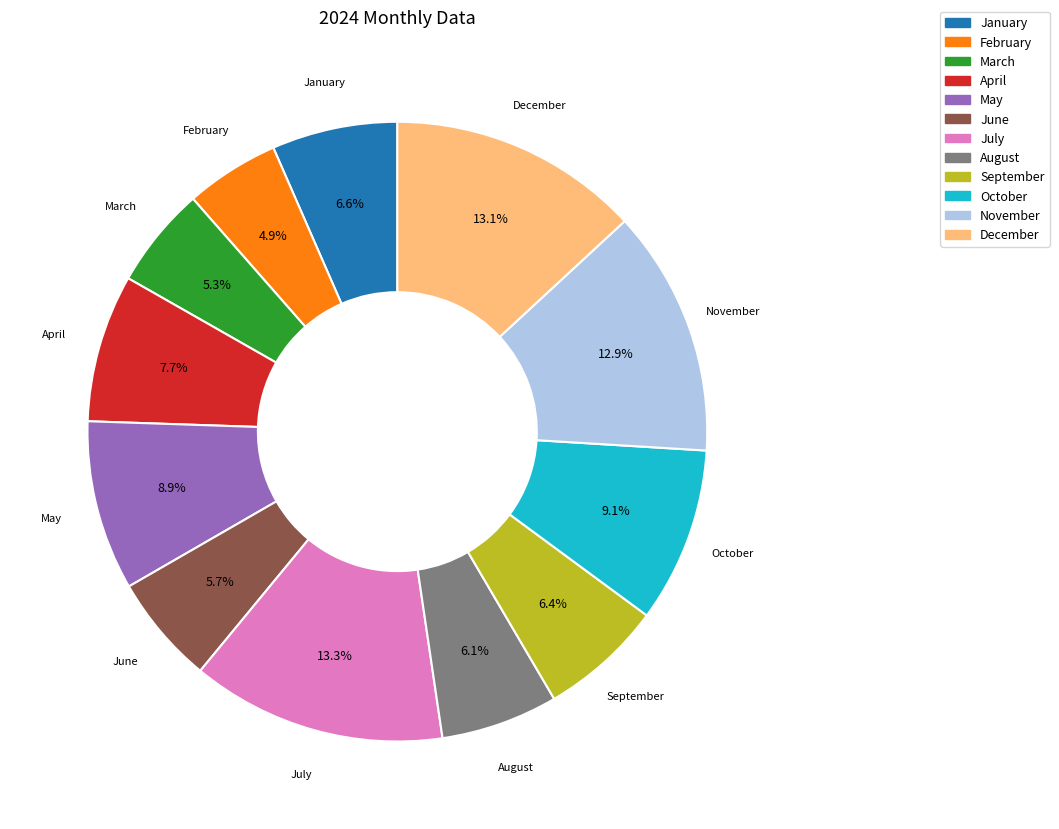

What percentage do December and August together represent?

19.2%